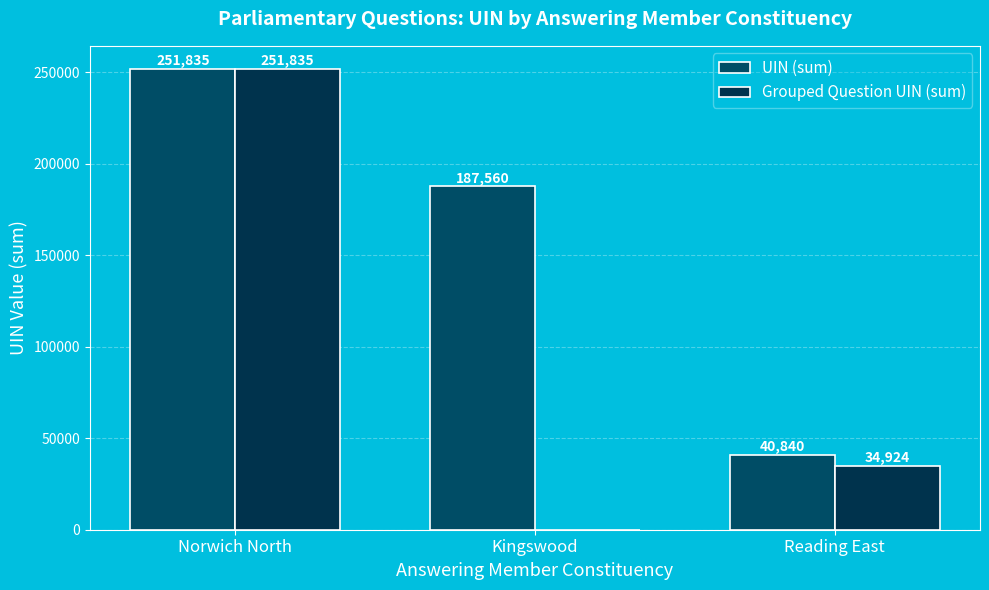

Reading left to right, list all the values displayed in this chart.

UIN (sum): Norwich North=251835	Kingswood=187560	Reading East=40840
Grouped Question UIN (sum): Norwich North=251835	Kingswood=0	Reading East=34924